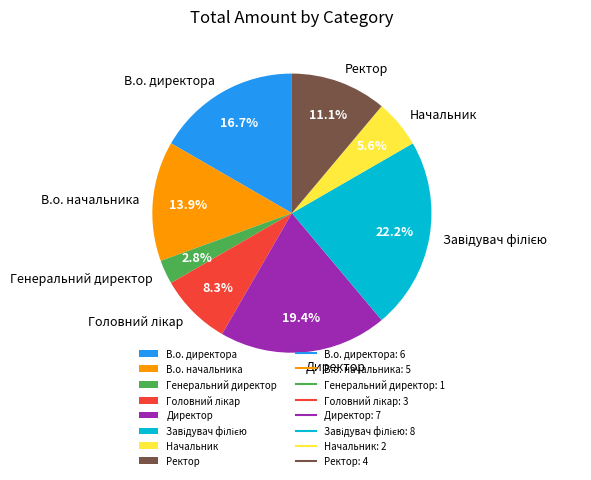

What is the smallest slice in the pie chart?

Генеральний директор